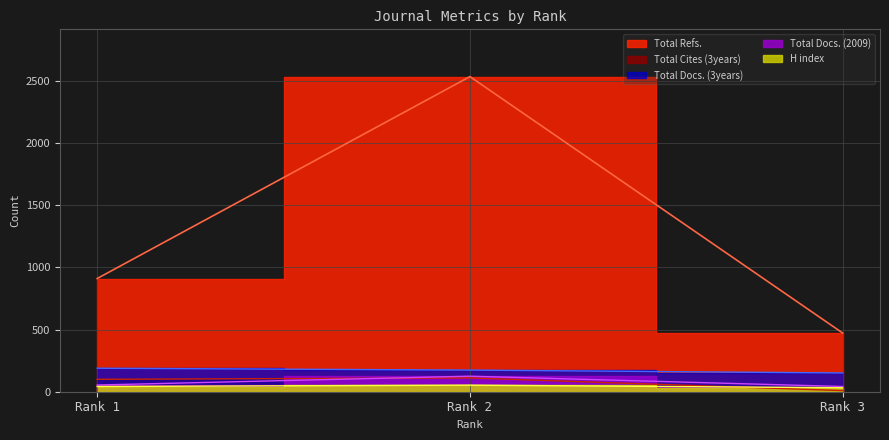

Reading left to right, list all the values displayed in this chart.

H index: Rank 1=42	Rank 2=53	Rank 3=32
Total Docs. (2009): Rank 1=54	Rank 2=125	Rank 3=42
Total Docs. (3years): Rank 1=189	Rank 2=174	Rank 3=151
Total Refs.: Rank 1=911	Rank 2=2536	Rank 3=472
Total Cites (3years): Rank 1=100	Rank 2=111	Rank 3=9